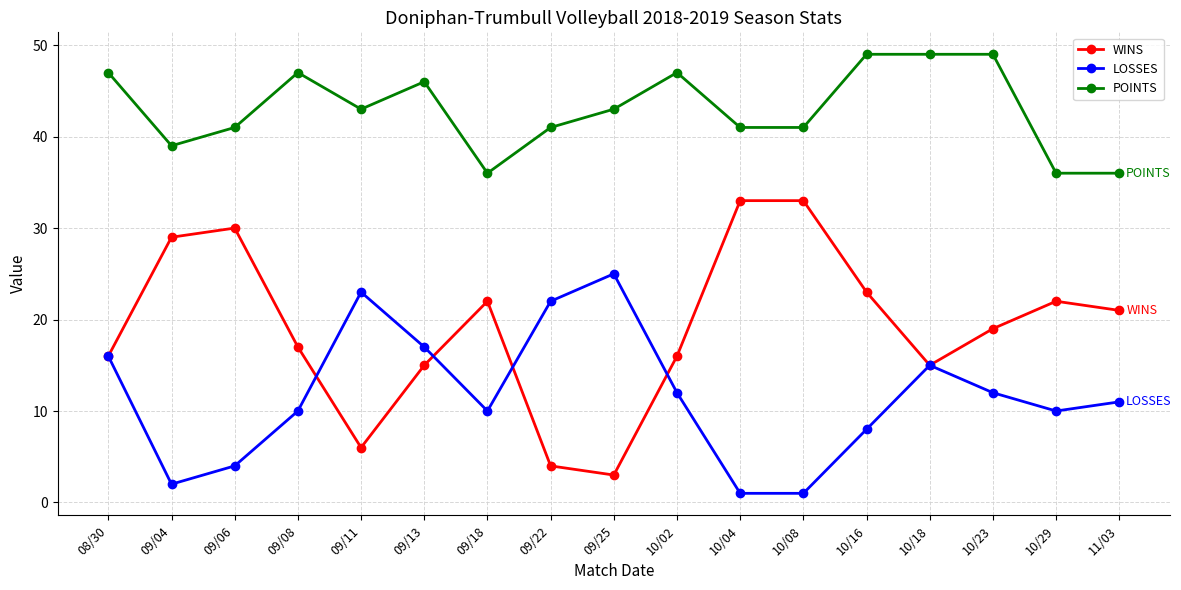

Between 09/22 and 10/18, which series saw the biggest shift?

WINS